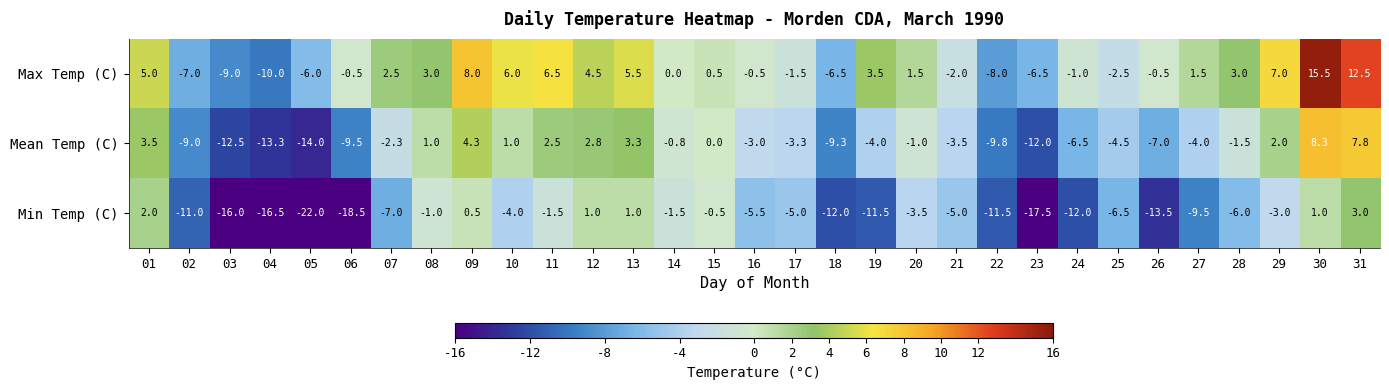

How many values in the Min Temp (C) series are below -5?

16